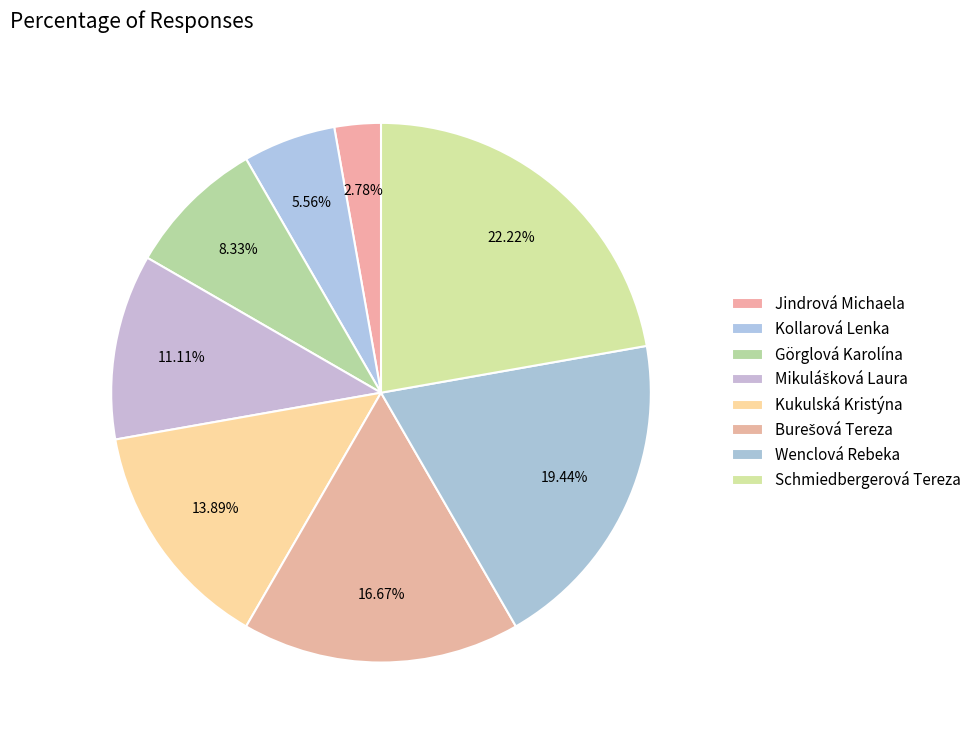

How many slices are in this pie chart?

8